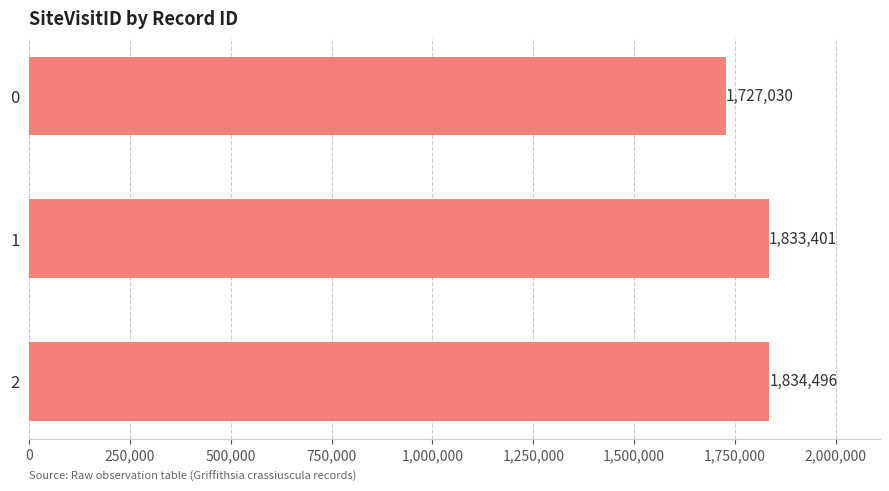

What is the sum of all values?

5394927